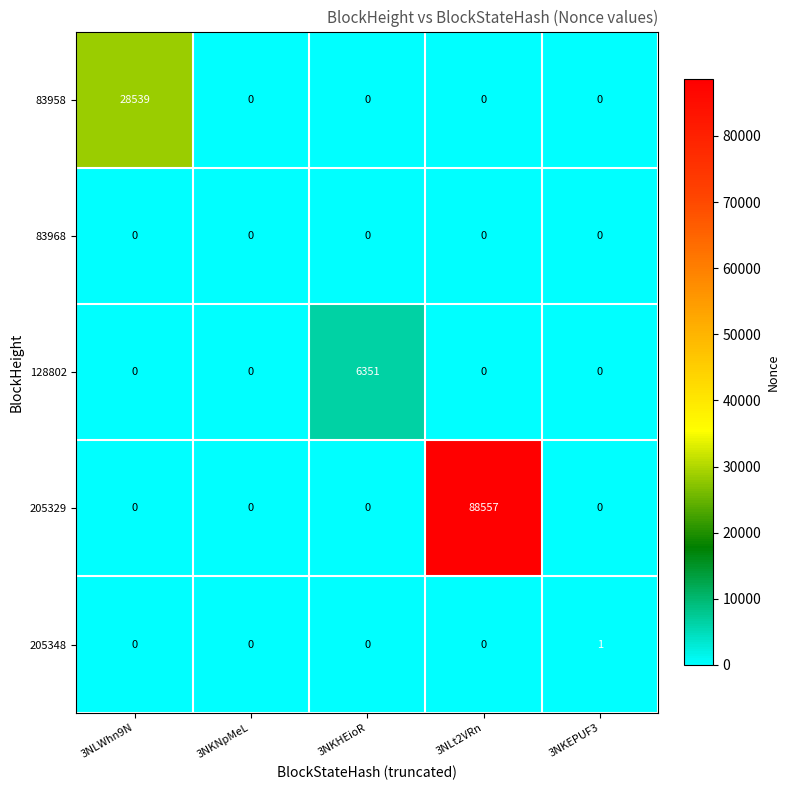

Which series has the largest total across all categories?

205329